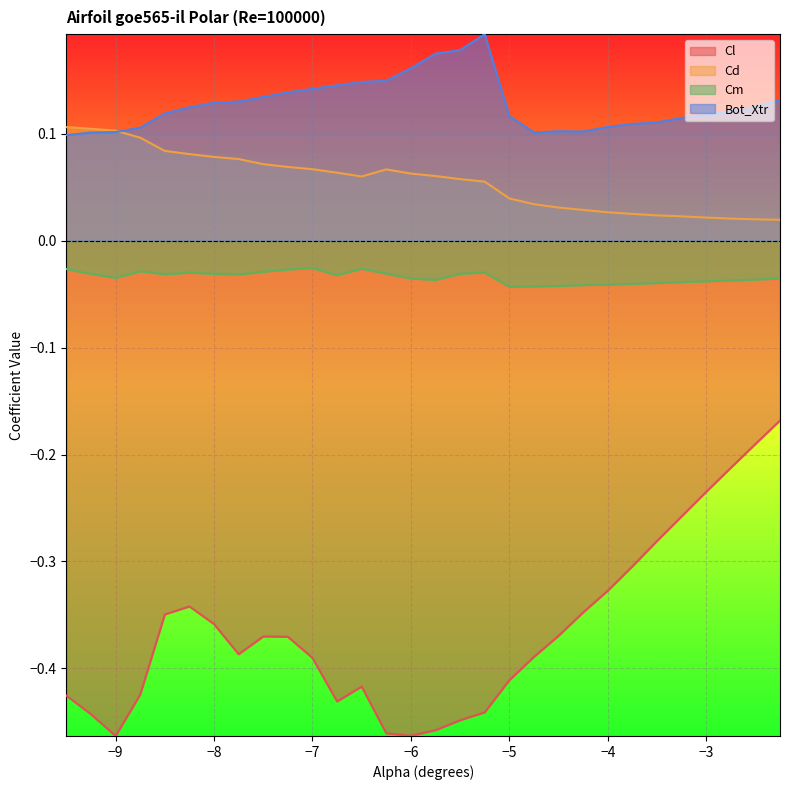

What is the value of the Cd point at the 13th from the left?

0.1